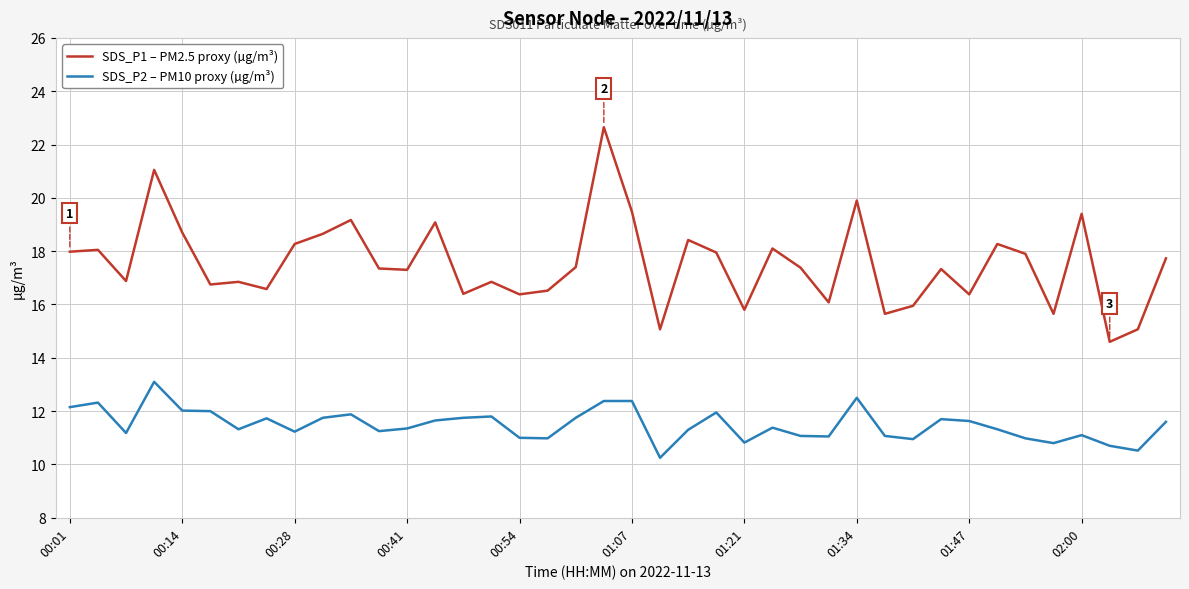

Rank the series by their maximum value, from lowest to highest.

SDS_P2 – PM10 proxy (µg/m³), SDS_P1 – PM2.5 proxy (µg/m³)